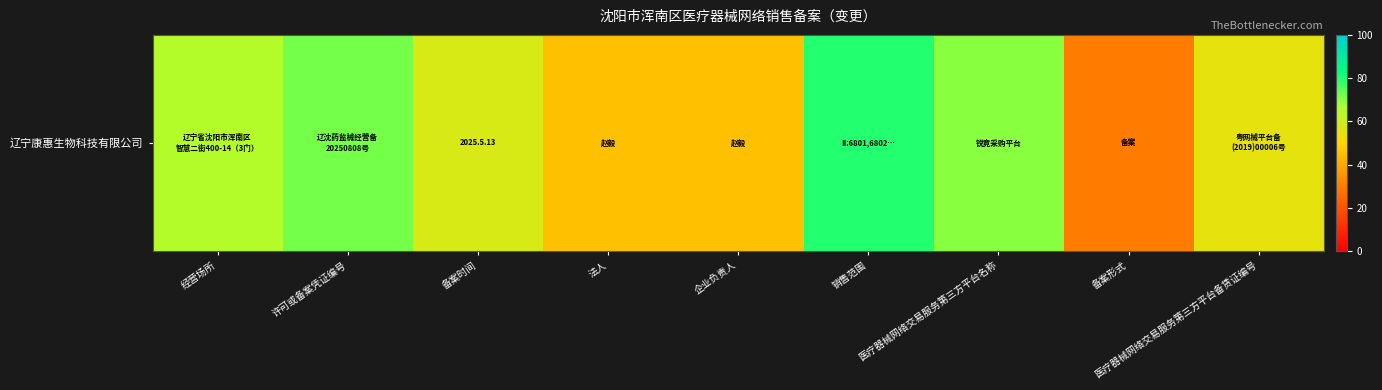

List the labels in order of value, smallest first.

备案形式, 法人, 企业负责人, 医疗器械网络交易服务第三方平台备赁证编号, 备案时间, 经营场所, 医疗器械网络交易服务第三方平台名称, 许可或备案凭证编号, 销售范围